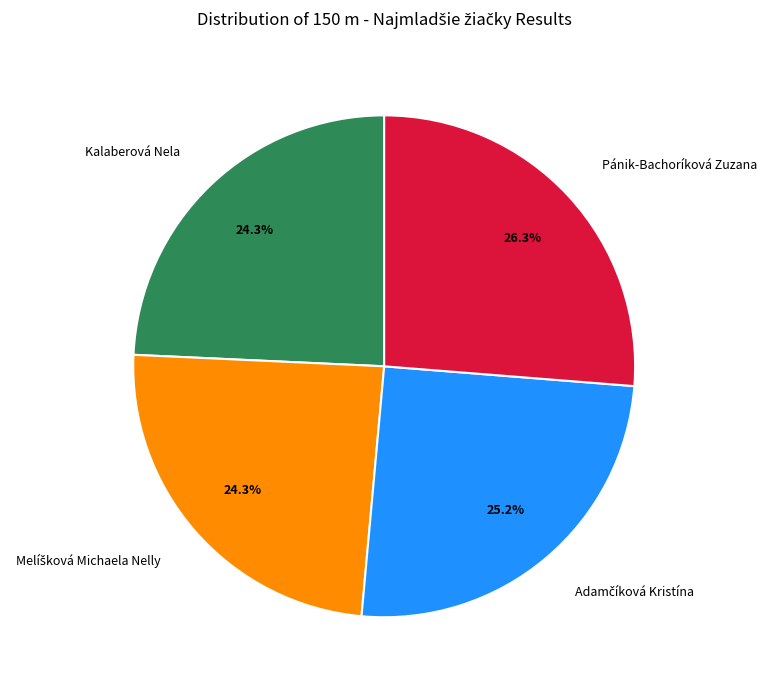

What percentage is NOT represented by Pánik-Bachoríková Zuzana?

73.7%